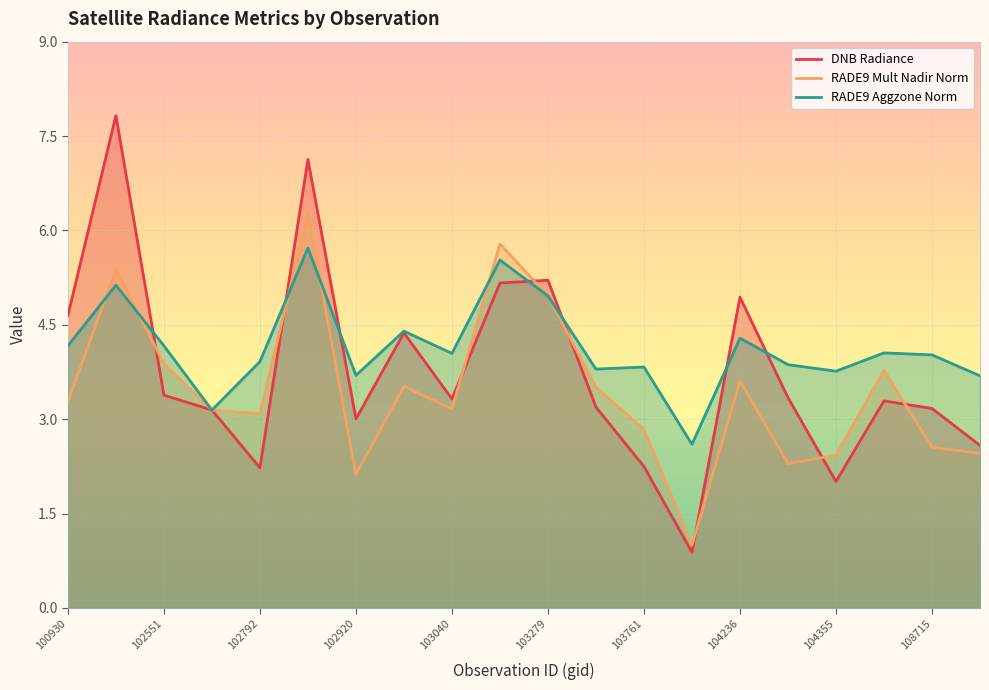

What is the minimum value for rade9_aggzone_norm?

2.6